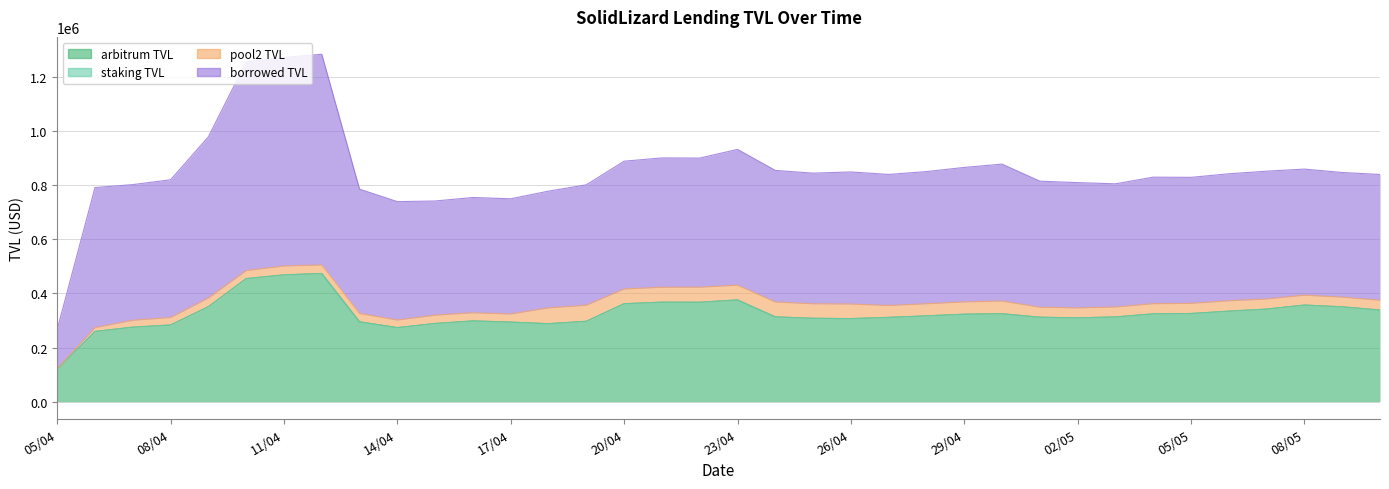

What is the value of the borrowed TVL point at the 23rd from the left?

484268.5